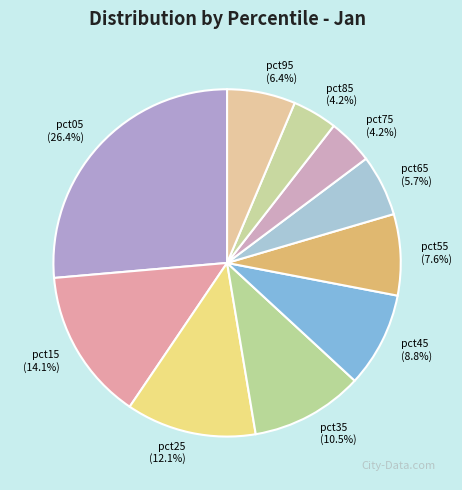

What portion of the pie excludes pct75?

95.8%